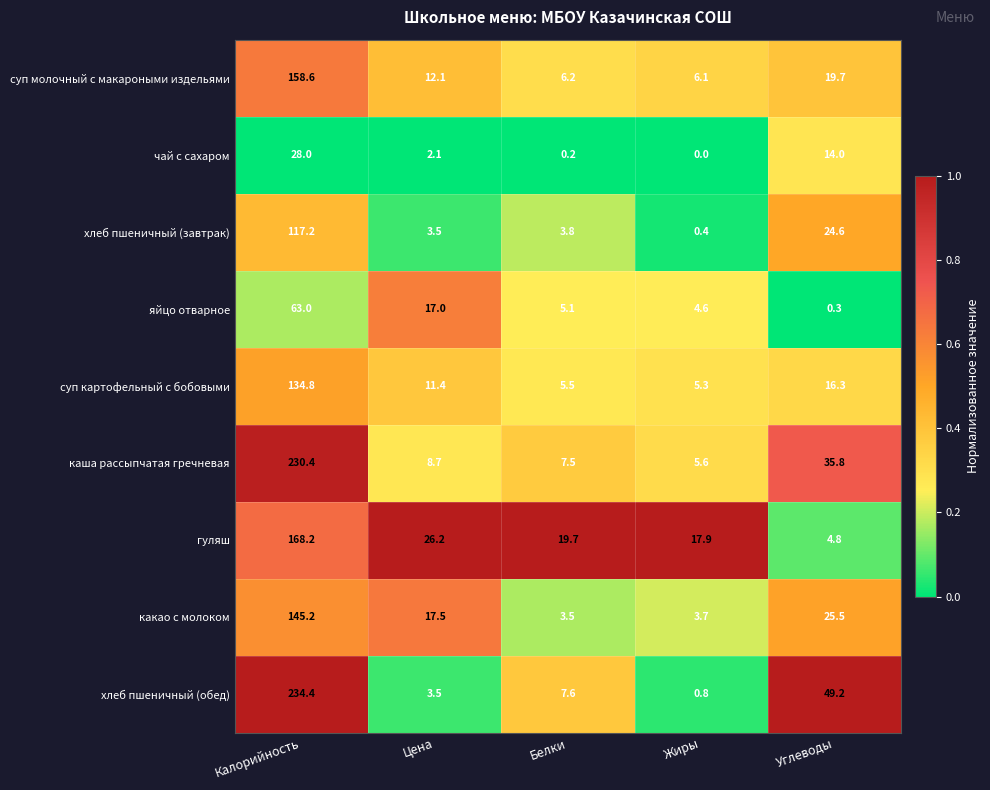

The value of яйцо отварное at Жиры is 6.9. True or false?

False